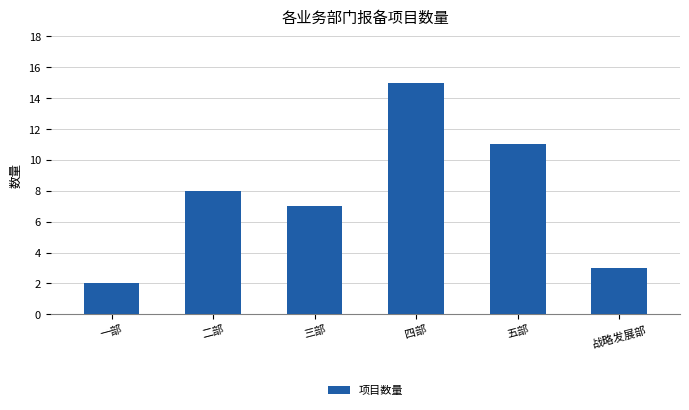

Reading right to left, extract all data points from this chart.

3	11	15	7	8	2